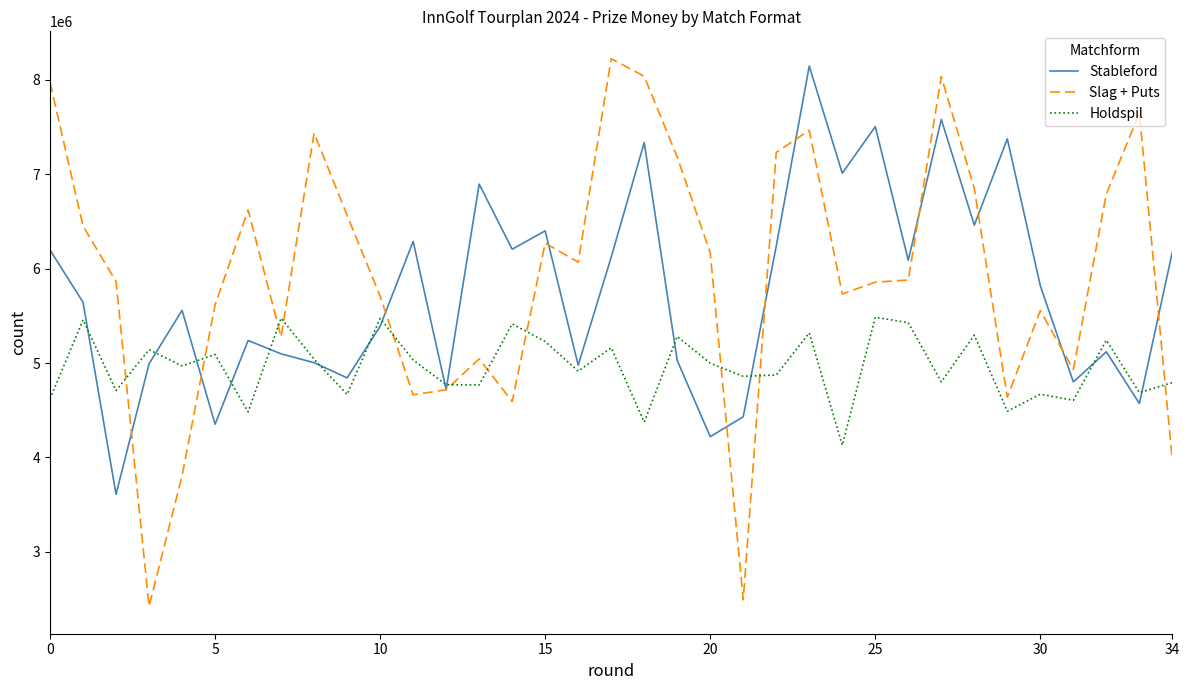

What is the maximum value shown in the chart?

8224395.8